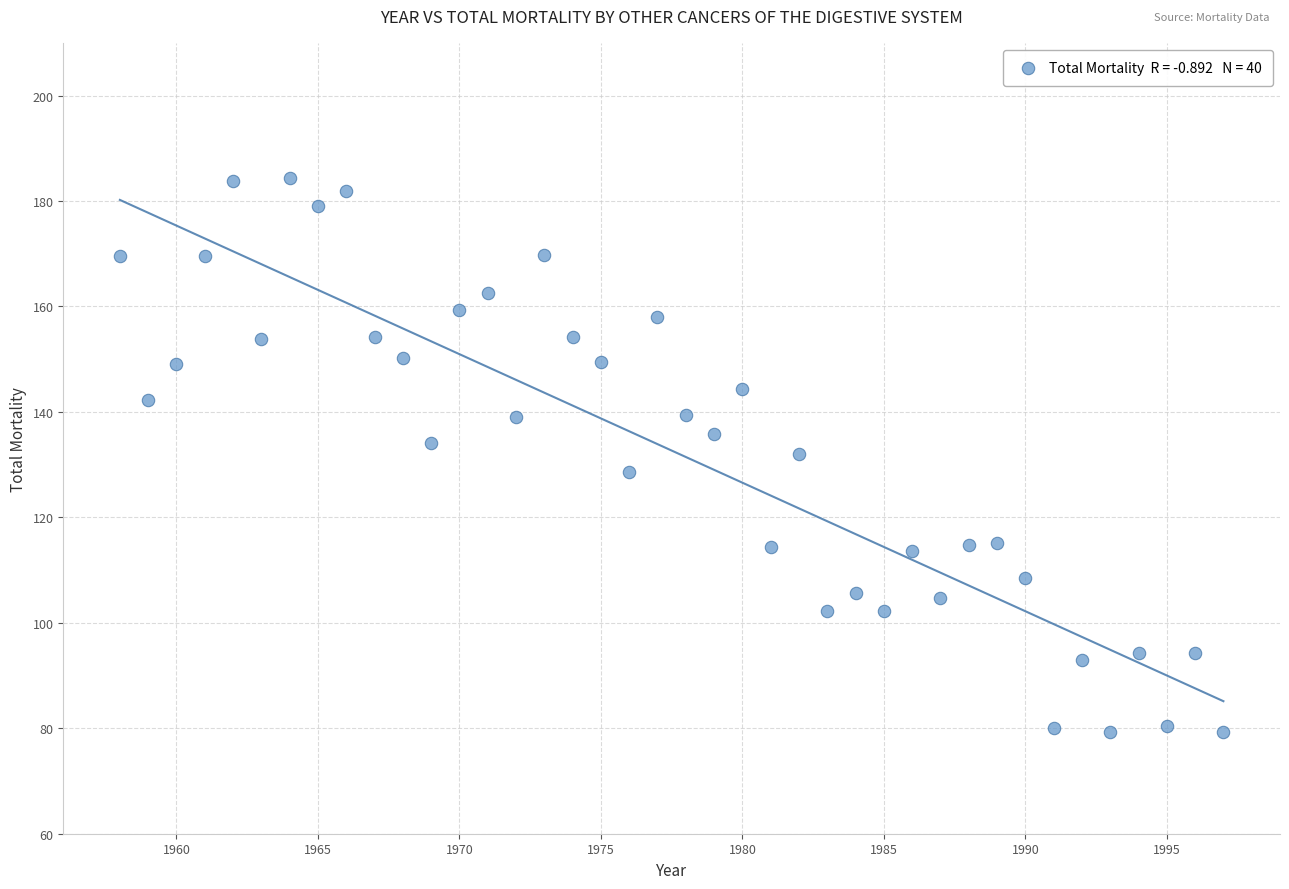

What is the range of X values (max minus min)?

39.0